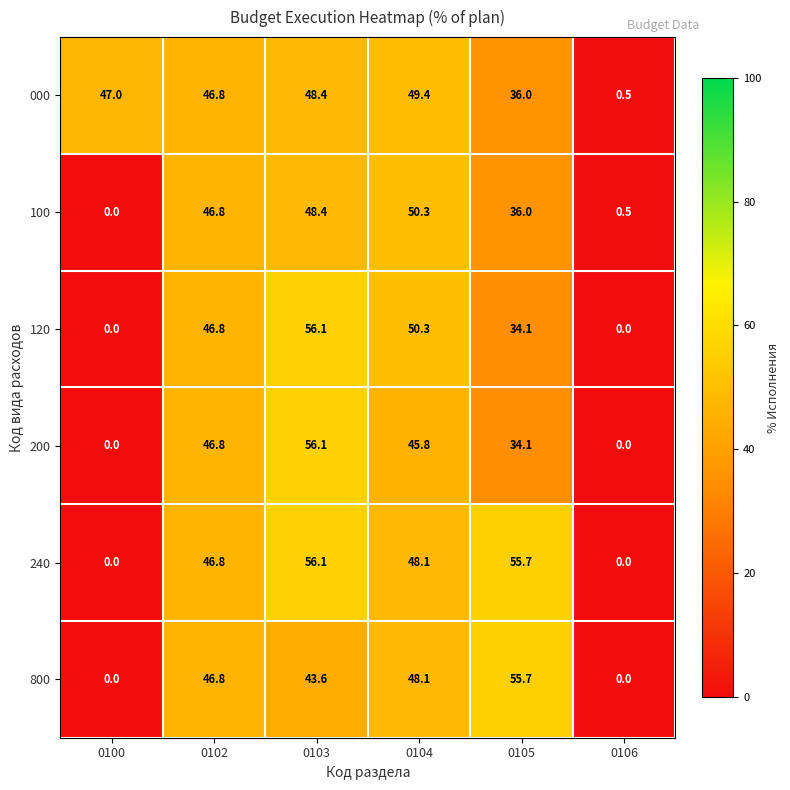

What is the maximum value shown in the chart?

56.1